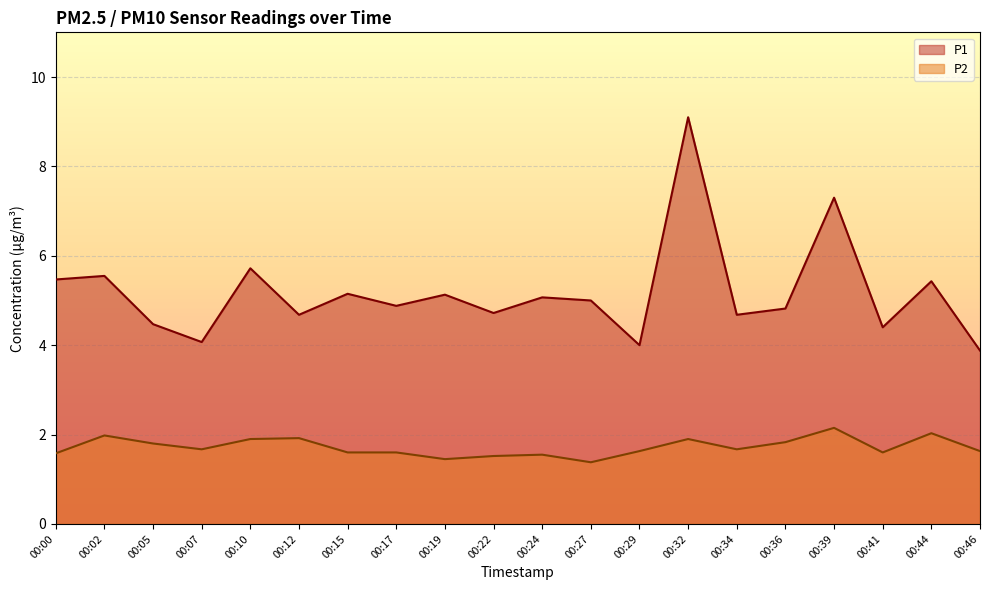

True or false: P2 and P1 intersect in this chart.

False